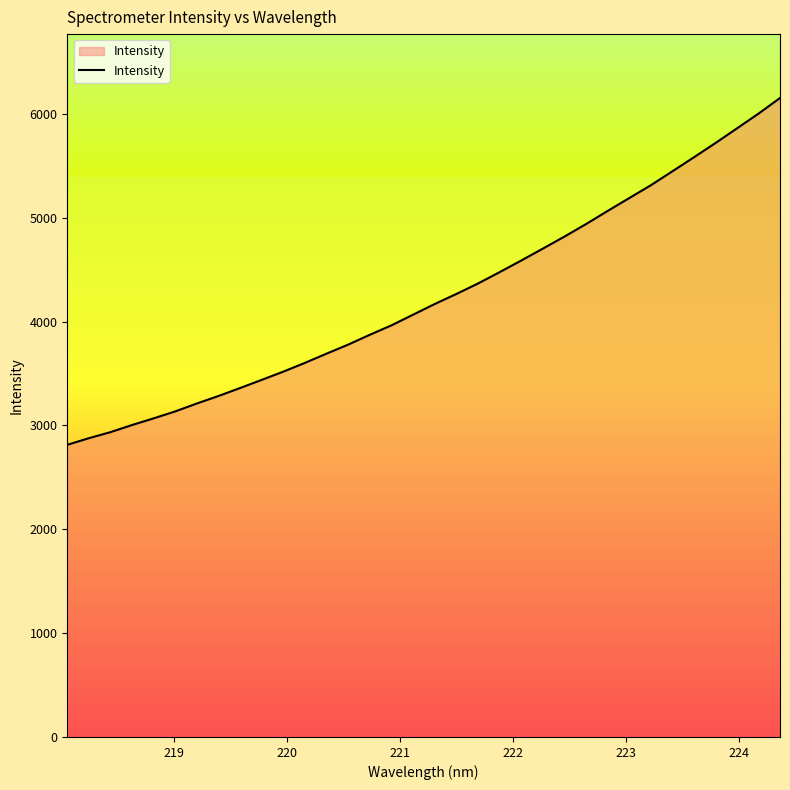

What is the minimum value shown in the chart?

2813.3